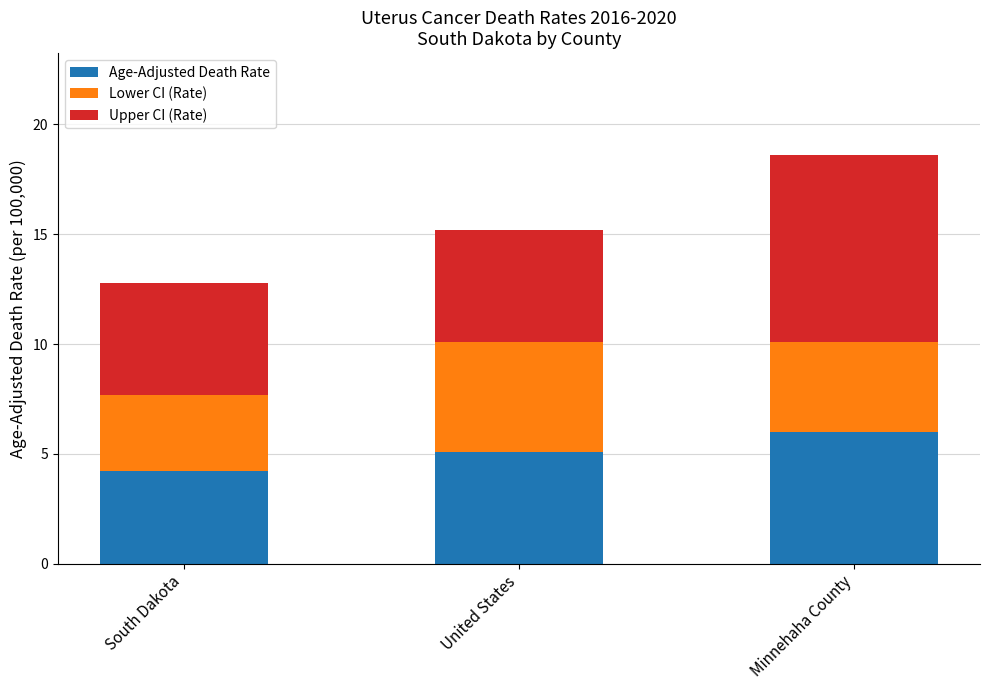

The value of Age-Adjusted Death Rate at United States is 5.1. True or false?

True